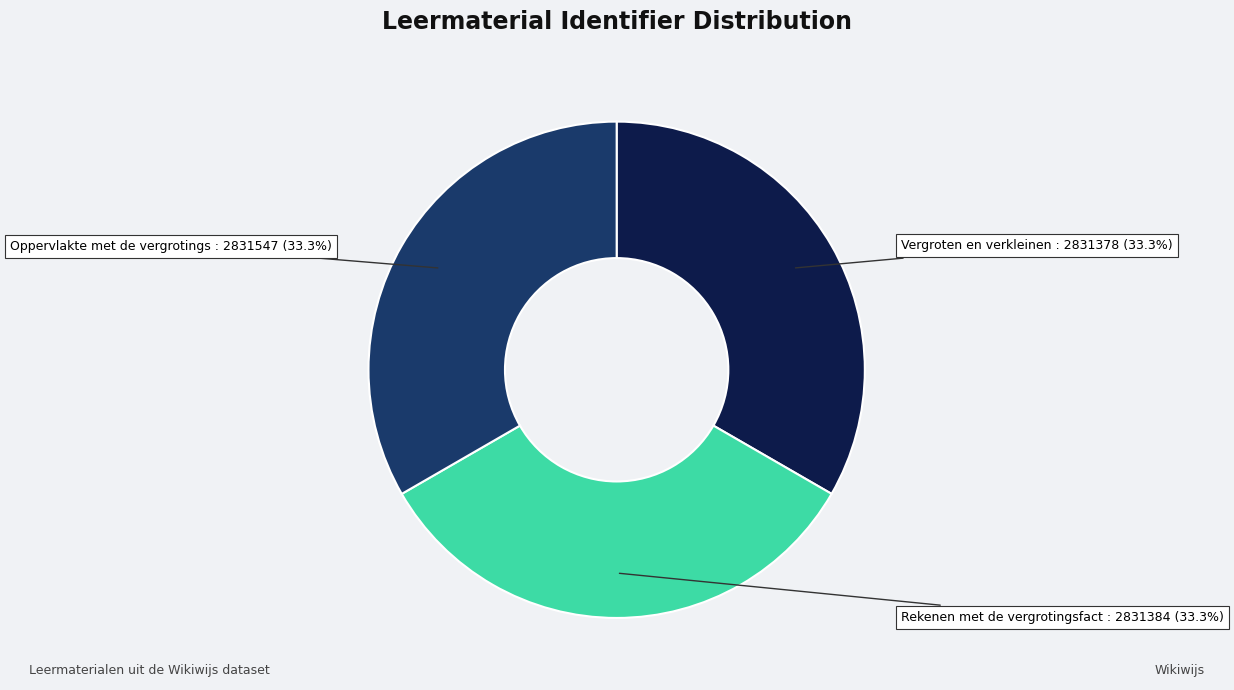

Is there a majority slice in this chart?

No